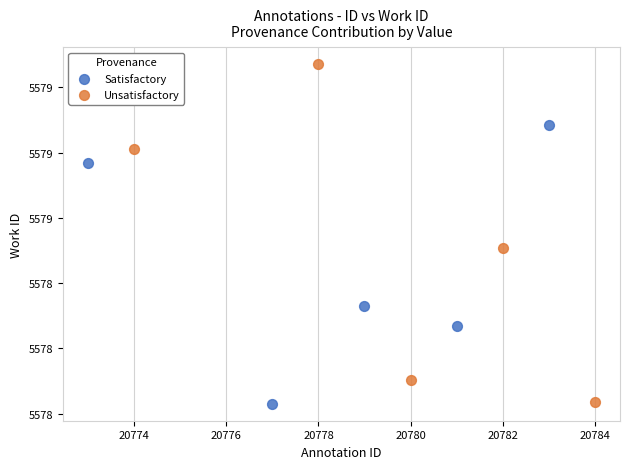

What are all the series names shown in the legend?

Satisfactory, Unsatisfactory